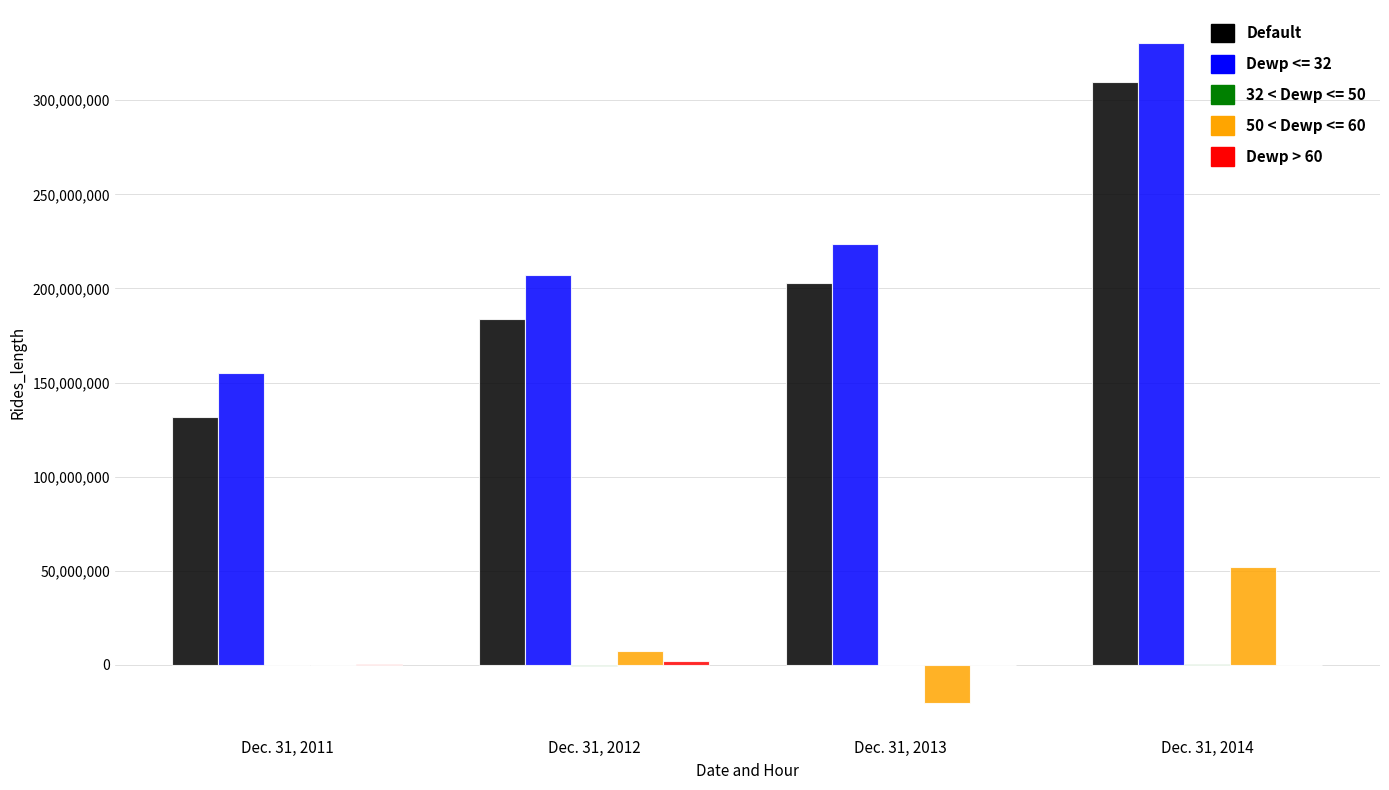

At which category is the sum across all series the highest?

Dec. 31, 2014